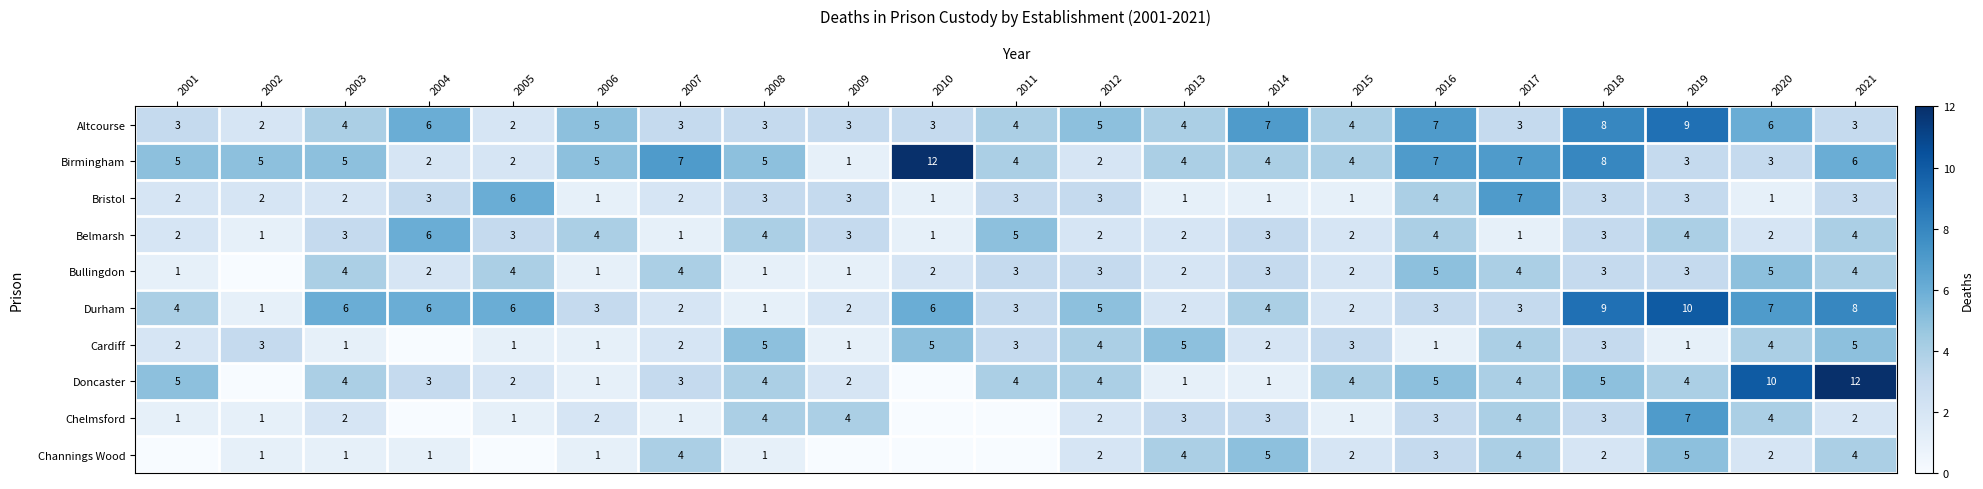

Is it true that Durham equals 3 at 2007?

False